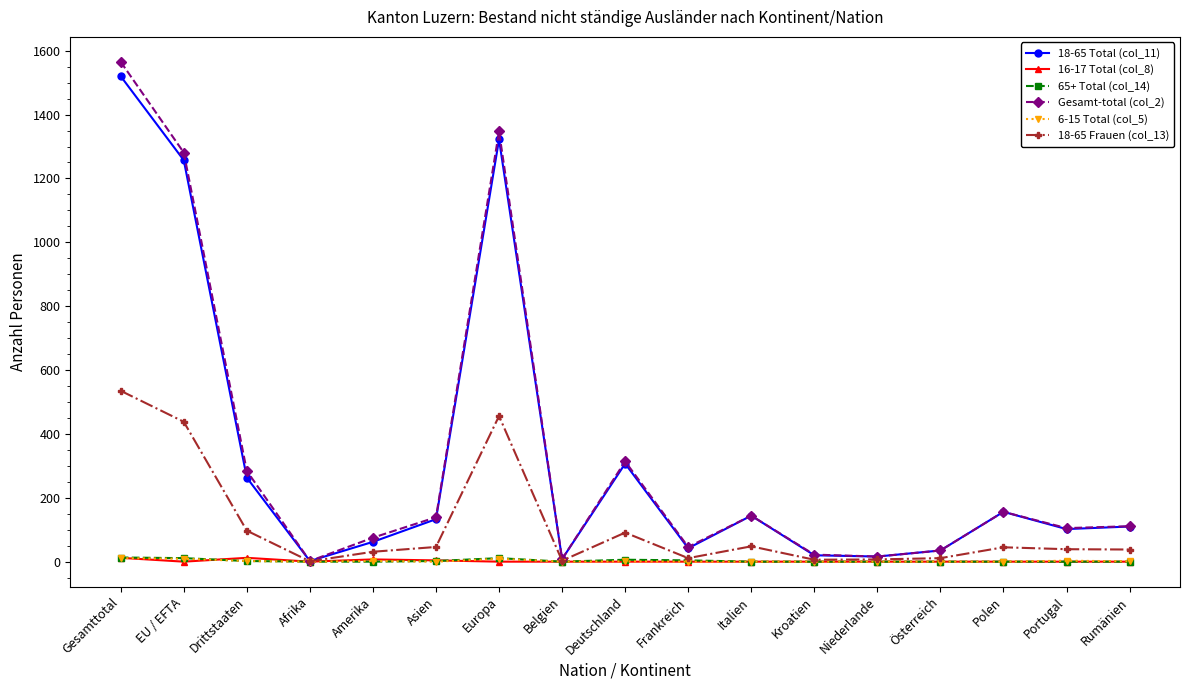

Does the chart have visible grid lines?

No